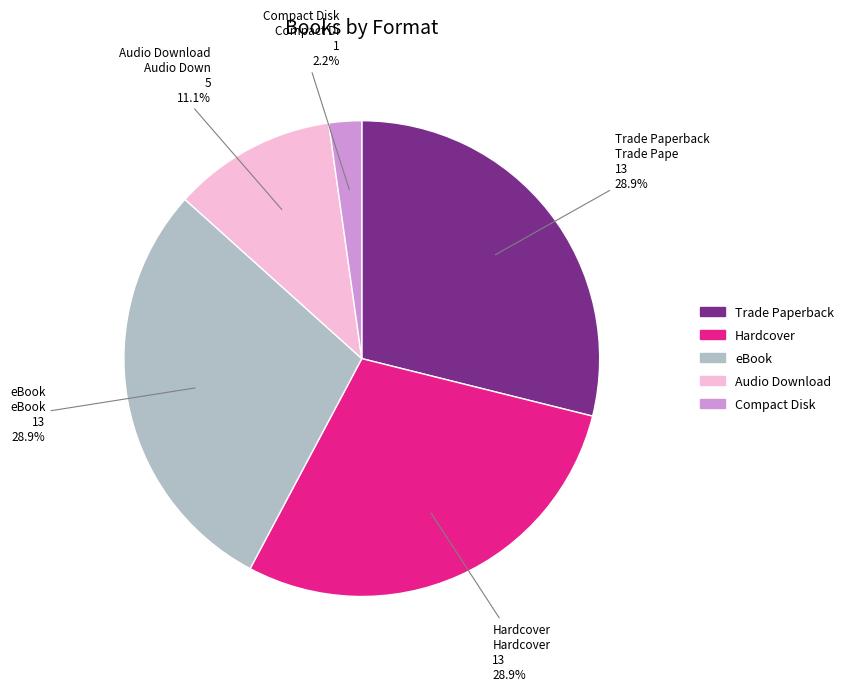

Which category has the smallest portion of the pie?

Compact Disk